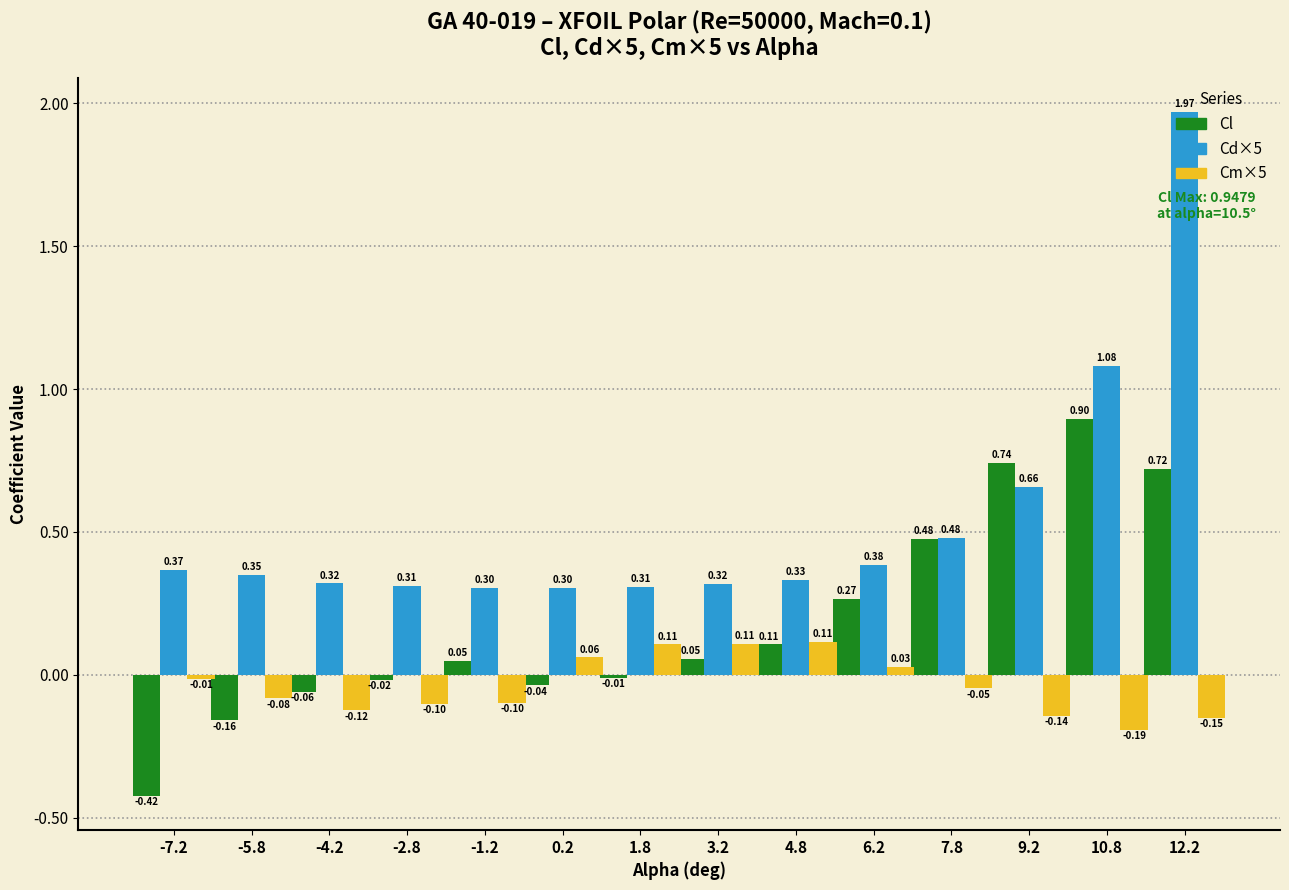

Which series has the largest total across all categories?

Cd×5